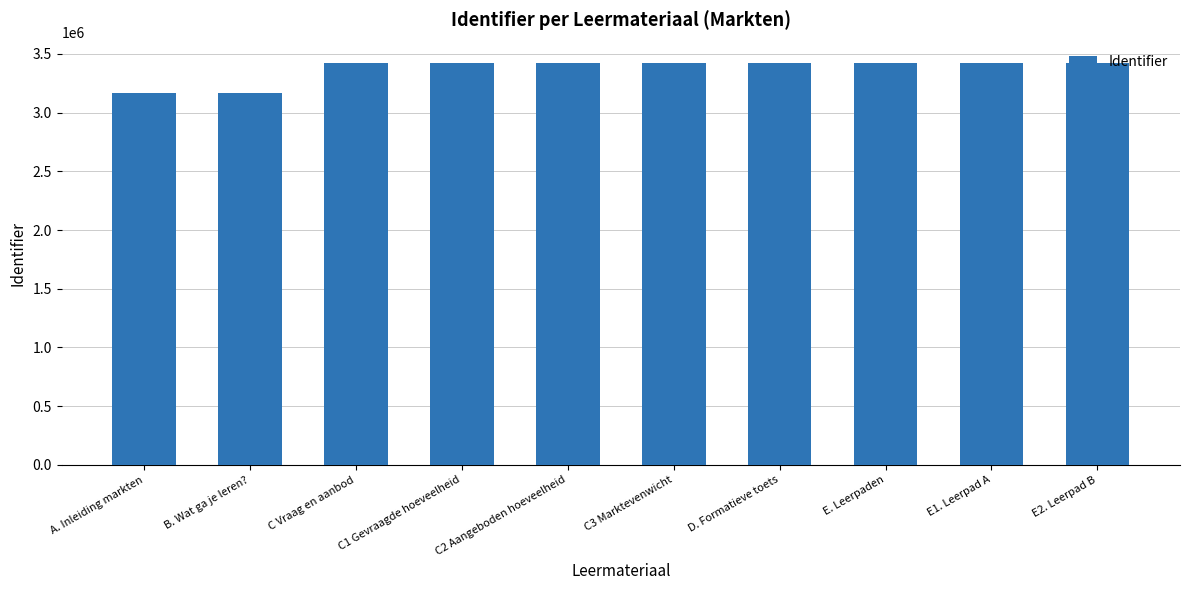

What position from the right is C Vraag en aanbod?

8